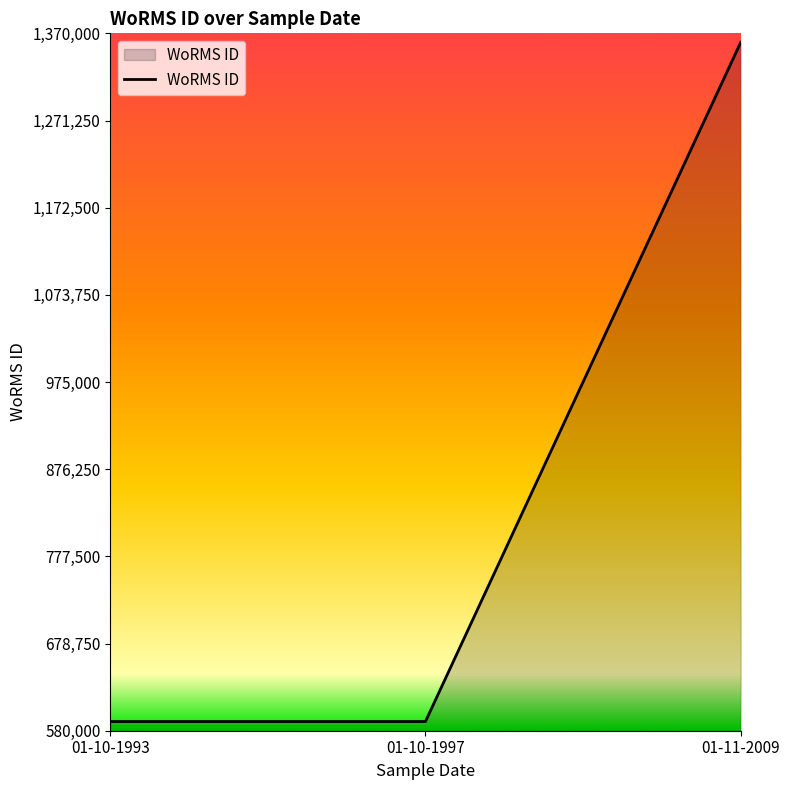

What position from the left is 01-10-1993?

1